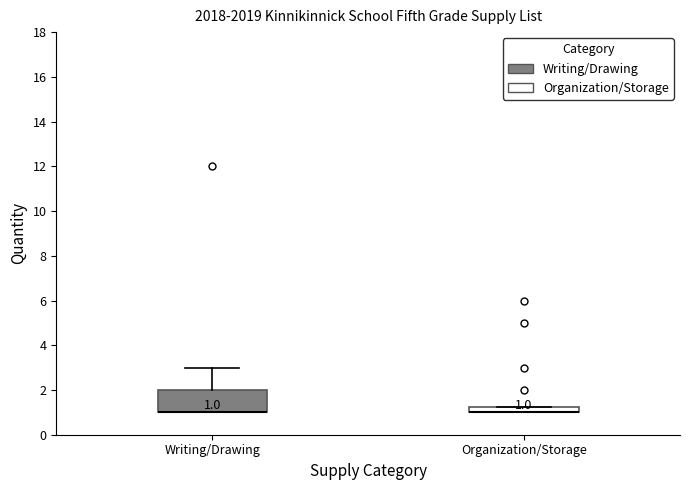

Comparing the boxes themselves (not the whiskers), which one is the tallest?

Writing/Drawing